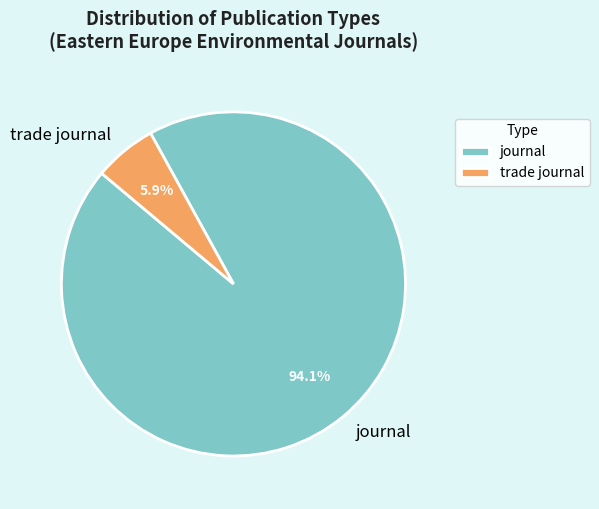

Between trade journal and journal, which is larger?

journal